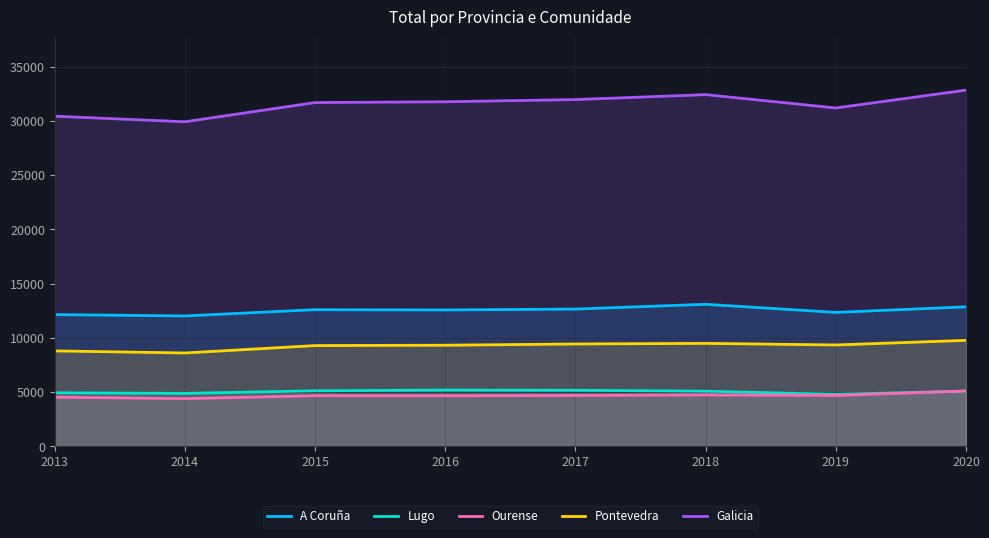

How many values in the A Coruña series exceed 12599?

3